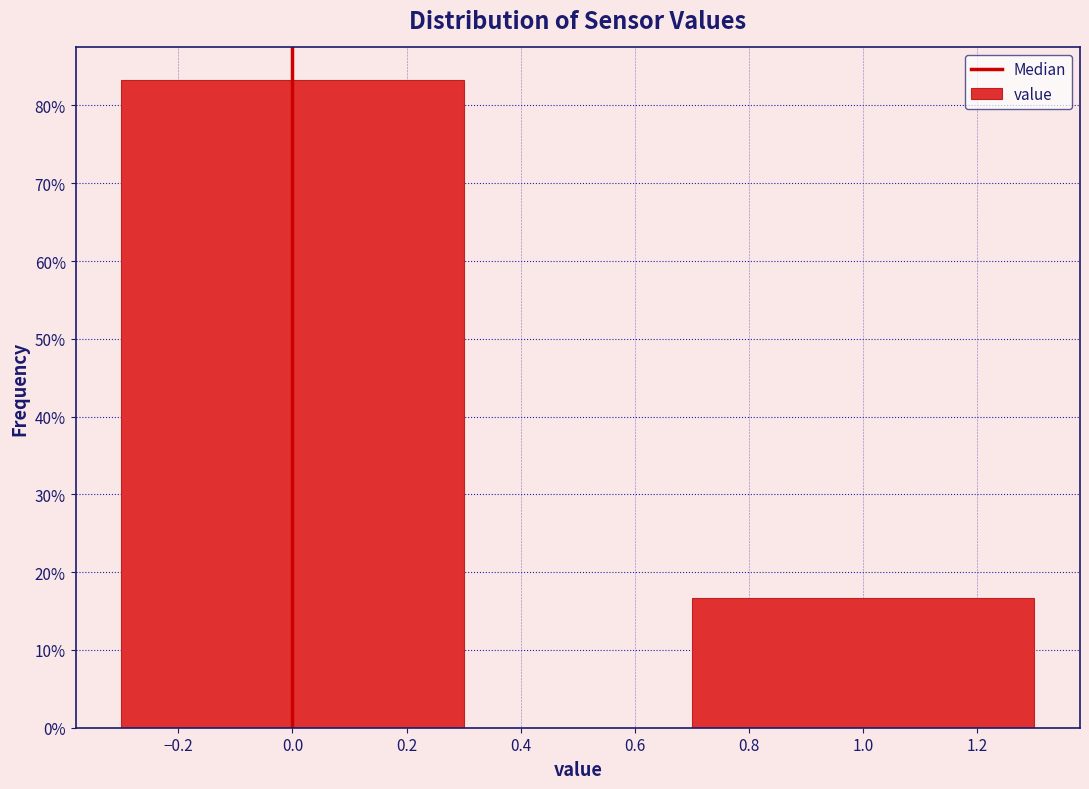

Reading left to right, extract all data points from this chart.

83.3	16.7